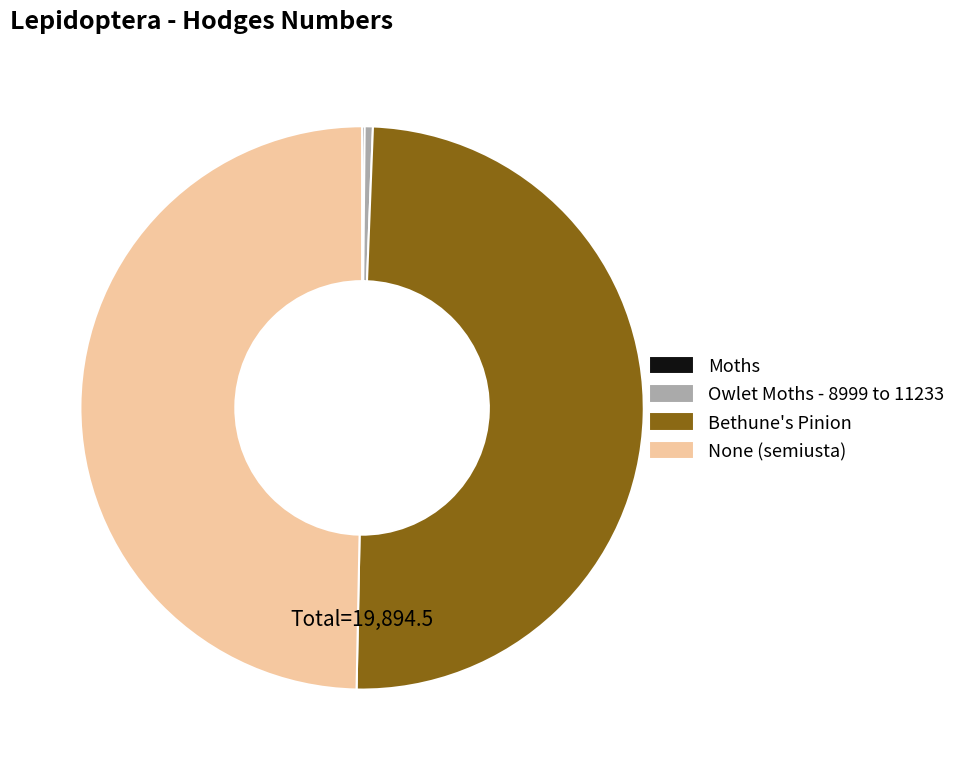

Do None (semiusta) and Bethune's Pinion together represent more than half of the pie?

Yes